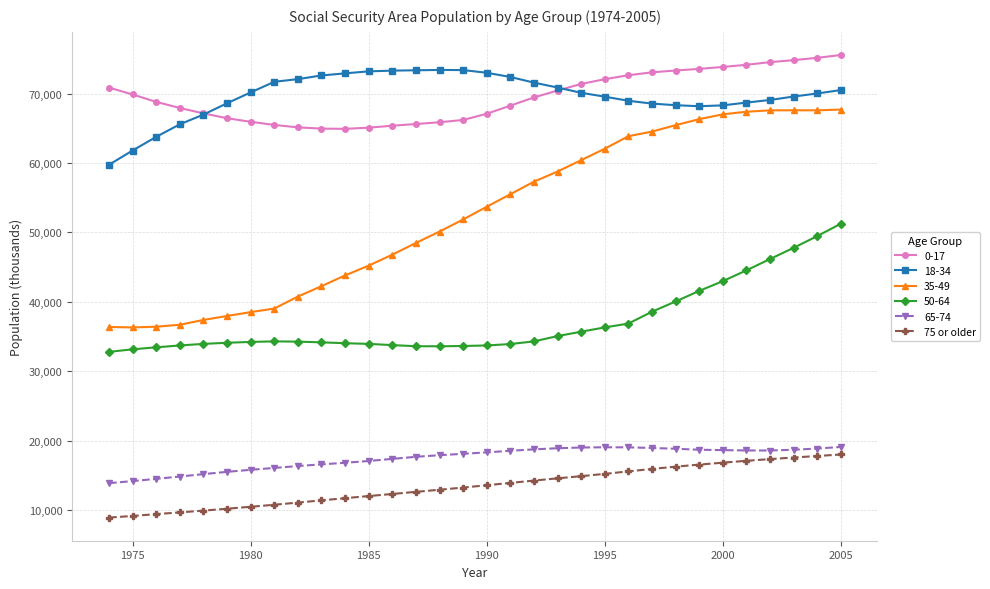

What is the value of the 50-64 point at the 30th from the left?

47788